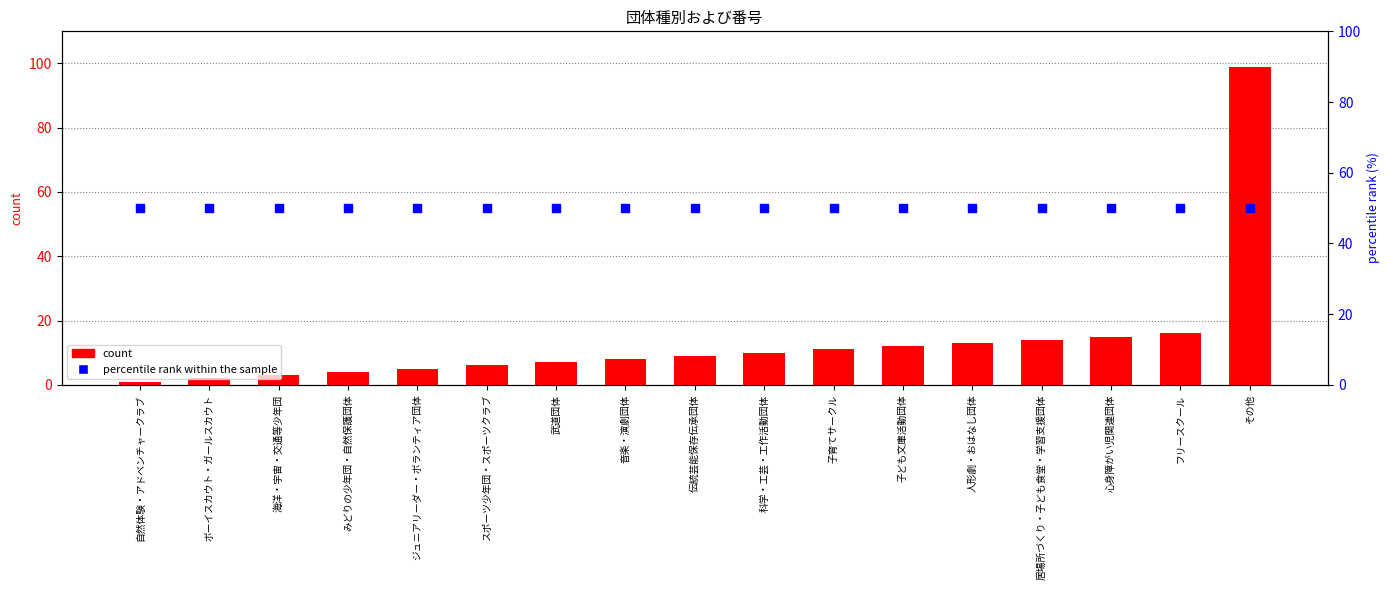

What is the total value across all series at 居場所づくり・子ども食堂・学習支援団体?

64